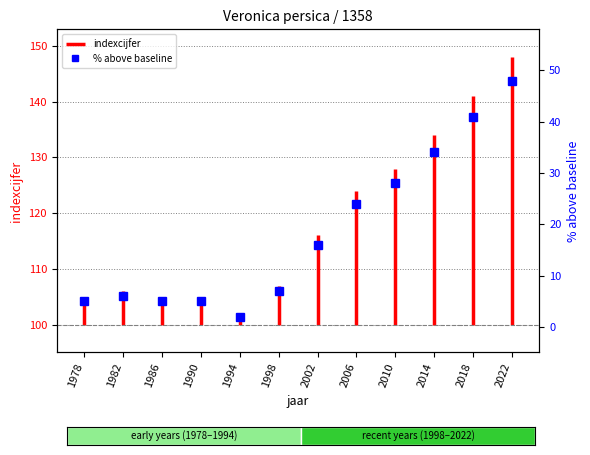

What is the sum of the values at 2014 and 1998?

41.0